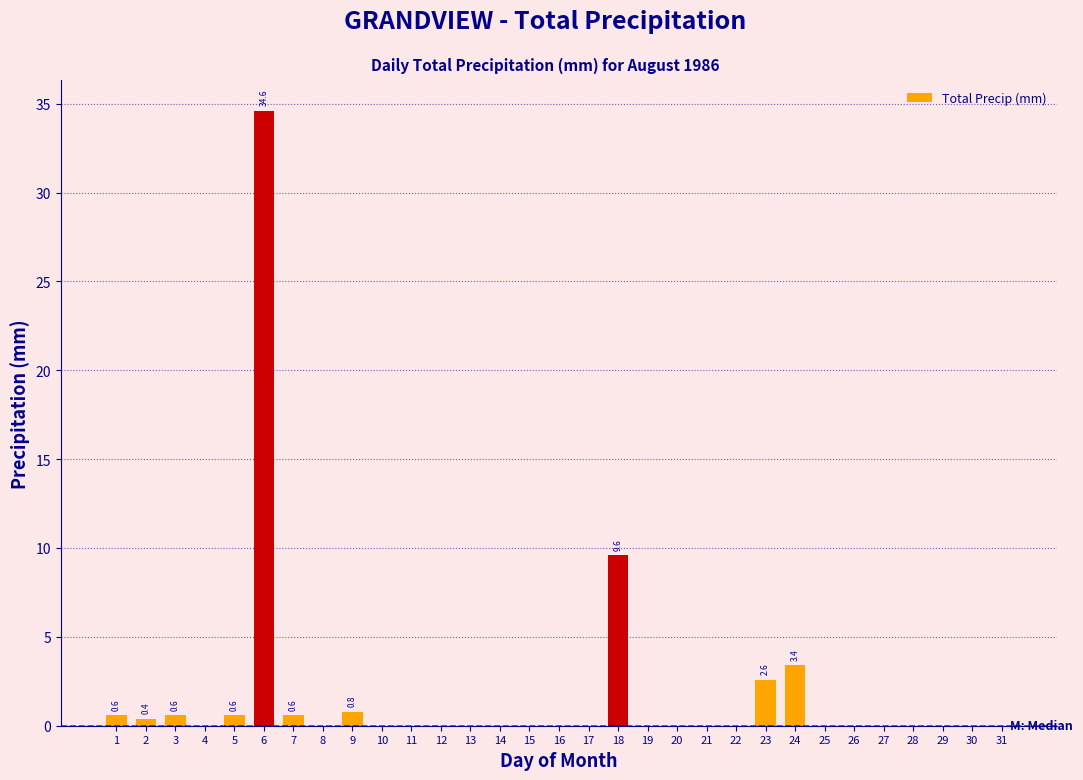

Is it true that the value at 23 is 3.8?

False